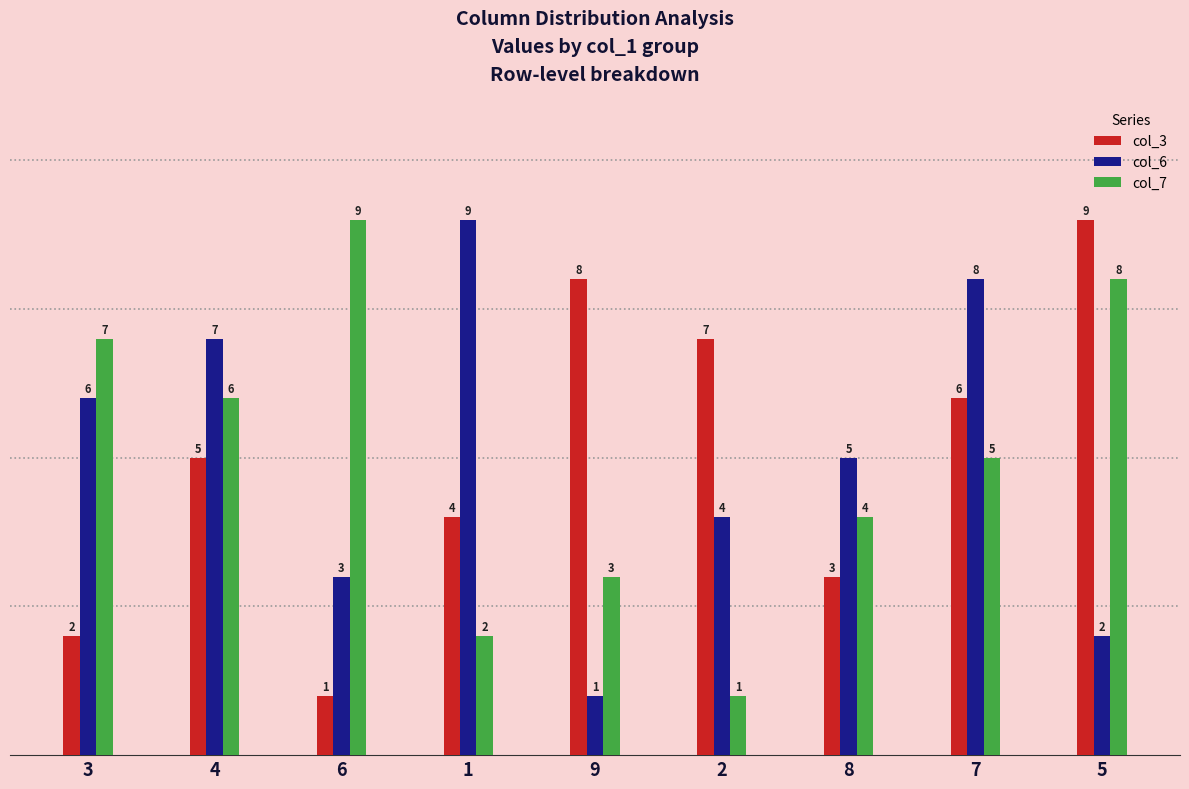

Rank the categories by col_6 value from lowest to highest.

9, 5, 6, 2, 8, 3, 4, 7, 1